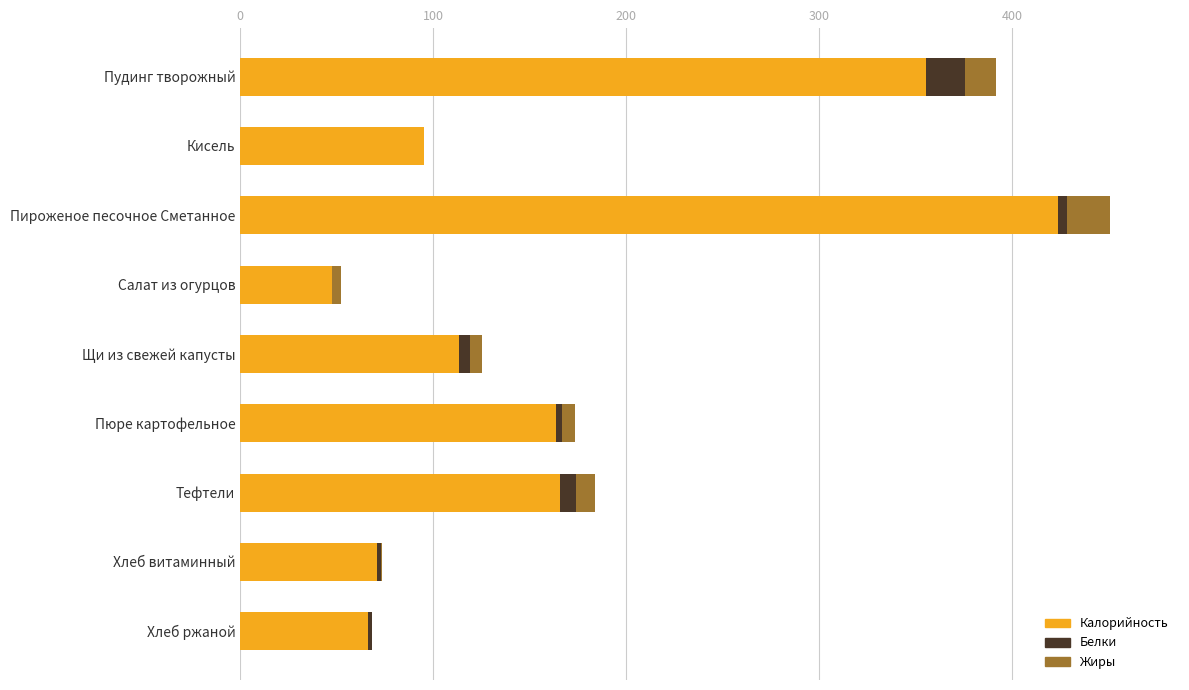

What is the sum of all Калорийность values?

1501.4